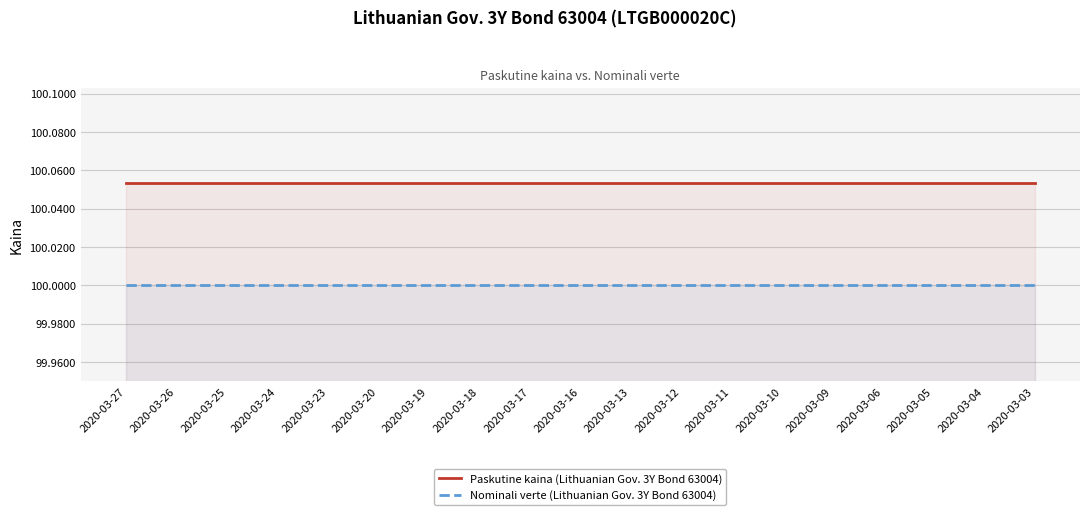

True or false: Paskutine kaina (Lithuanian Gov. 3Y Bond 63004) and Nominali verte (Lithuanian Gov. 3Y Bond 63004) cross at least once.

False